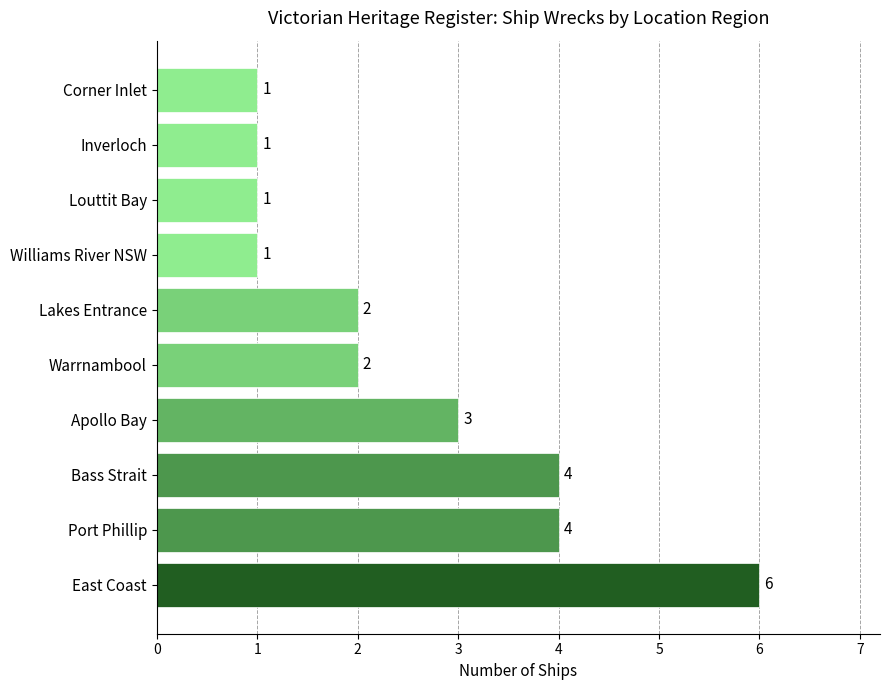

How many values are below 2?

4